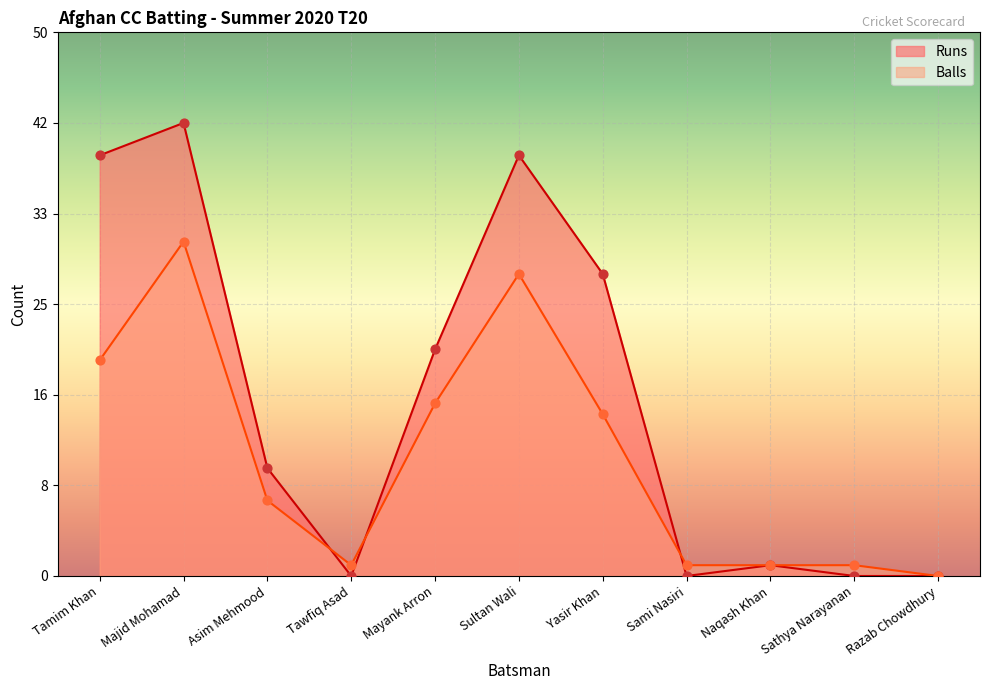

At how many categories does at least one series exceed 9?

6